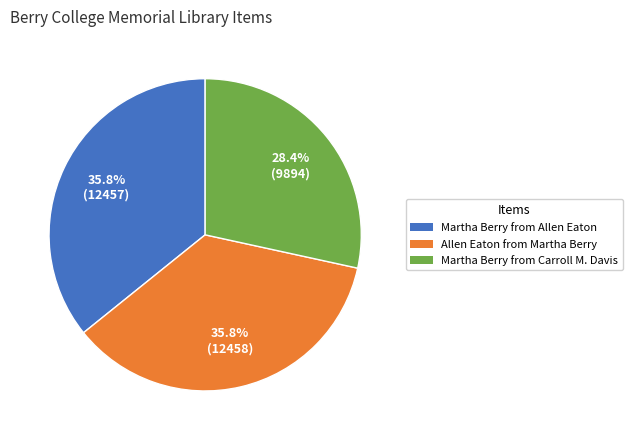

Which category has the smallest portion of the pie?

Martha Berry from Carroll M. Davis